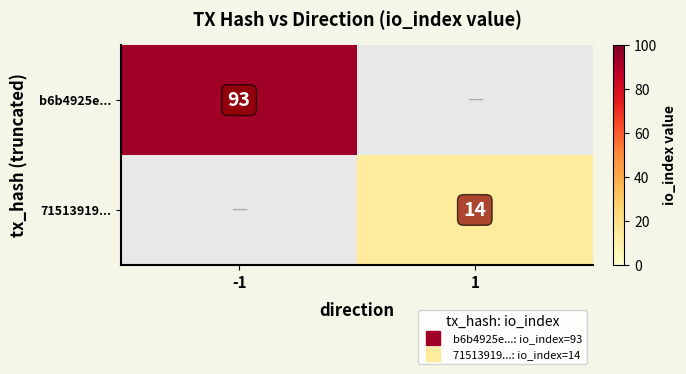

Between 1 and -1, which is larger?

-1